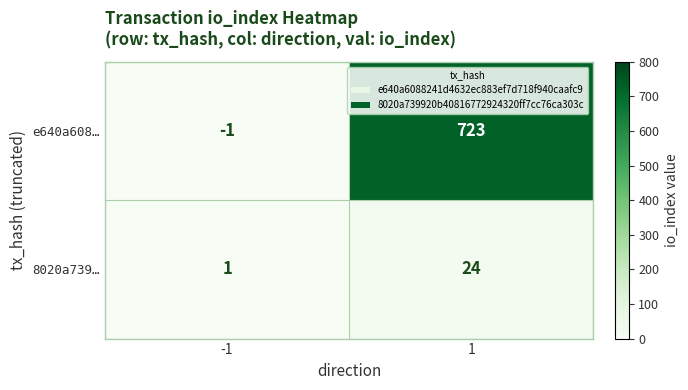

What is the difference between the 8020a739… values at -1 and 1?

23